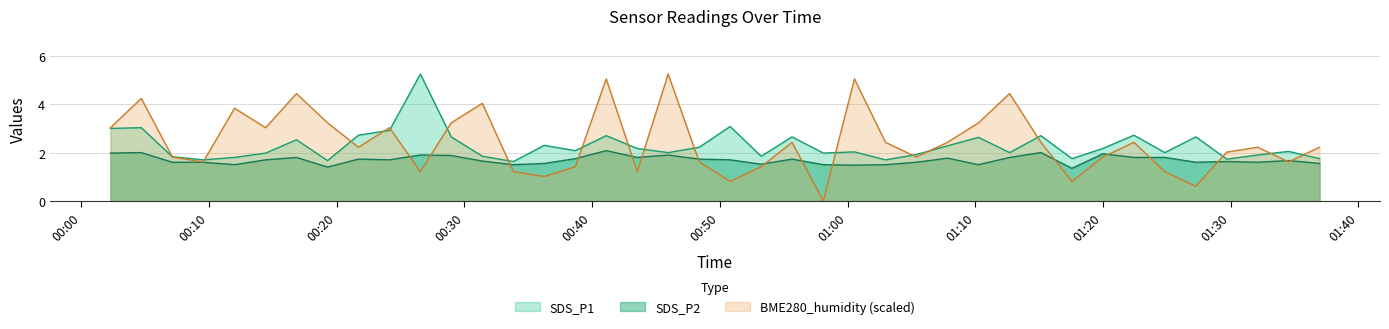

What is the difference between the BME280_humidity values at 2021/11/15 00:50:48 and 2021/11/15 01:36:57?

1.4